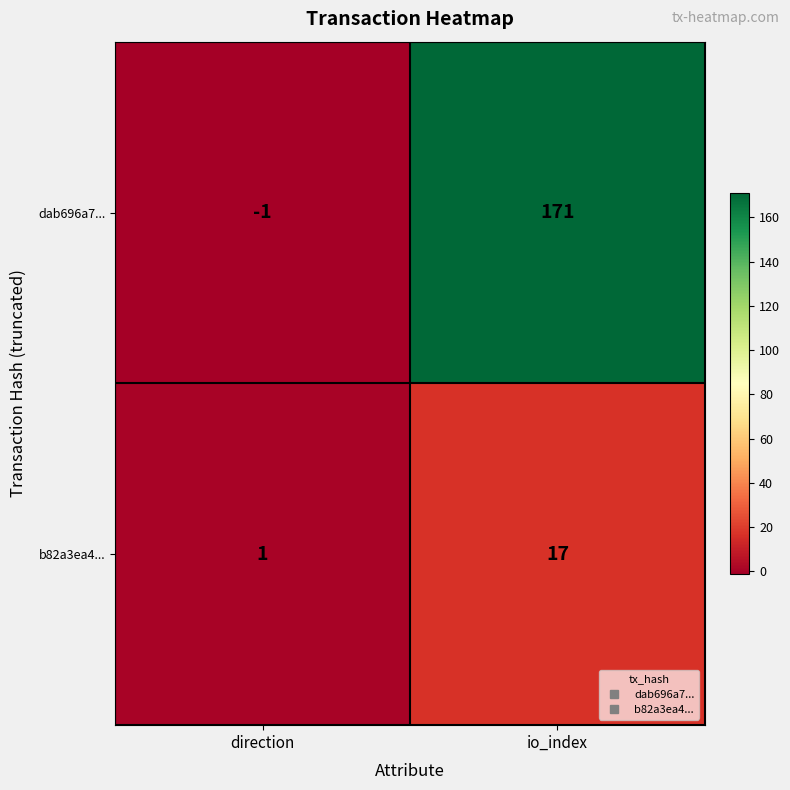

List the series in order of their overall mean, lowest first.

b82a3ea4..., dab696a7...